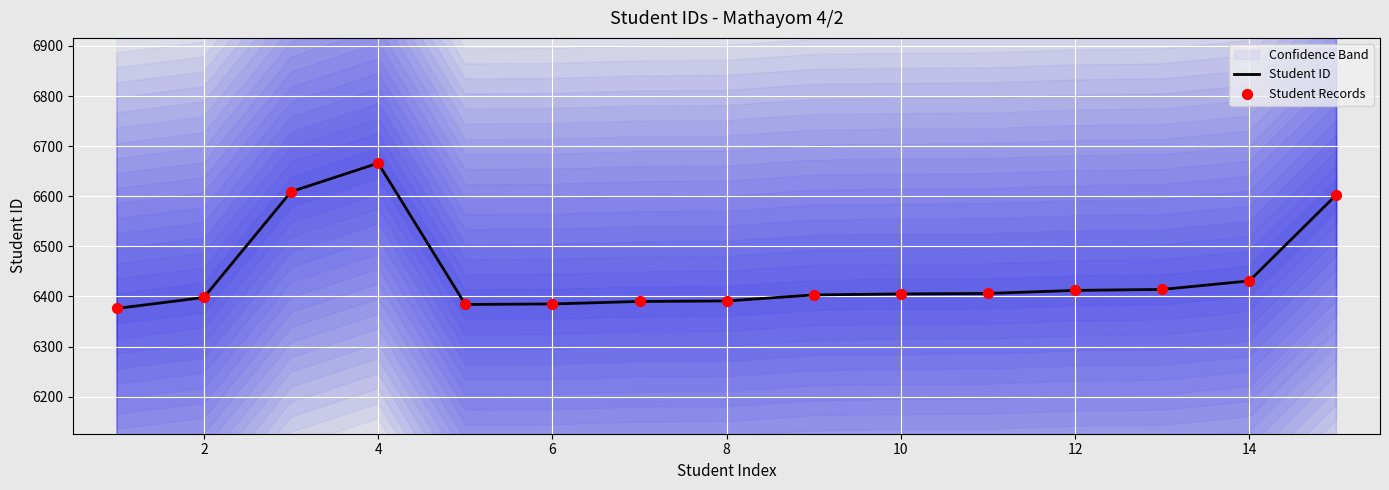

Which series has the largest total across all categories?

Student ID